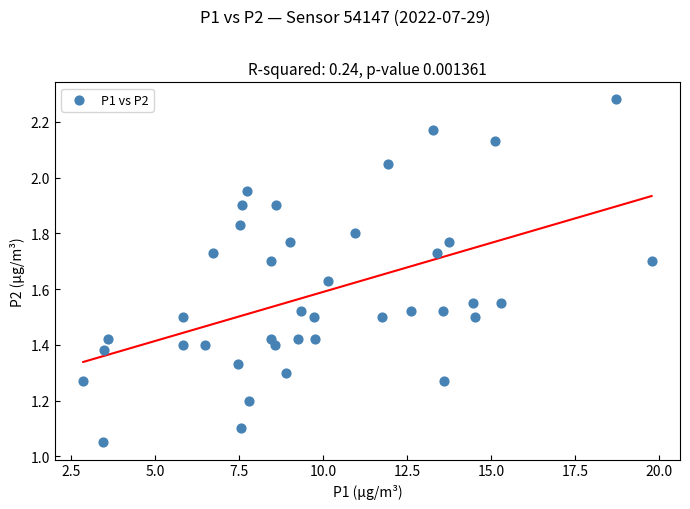

What is the range of X values (max minus min)?

16.9